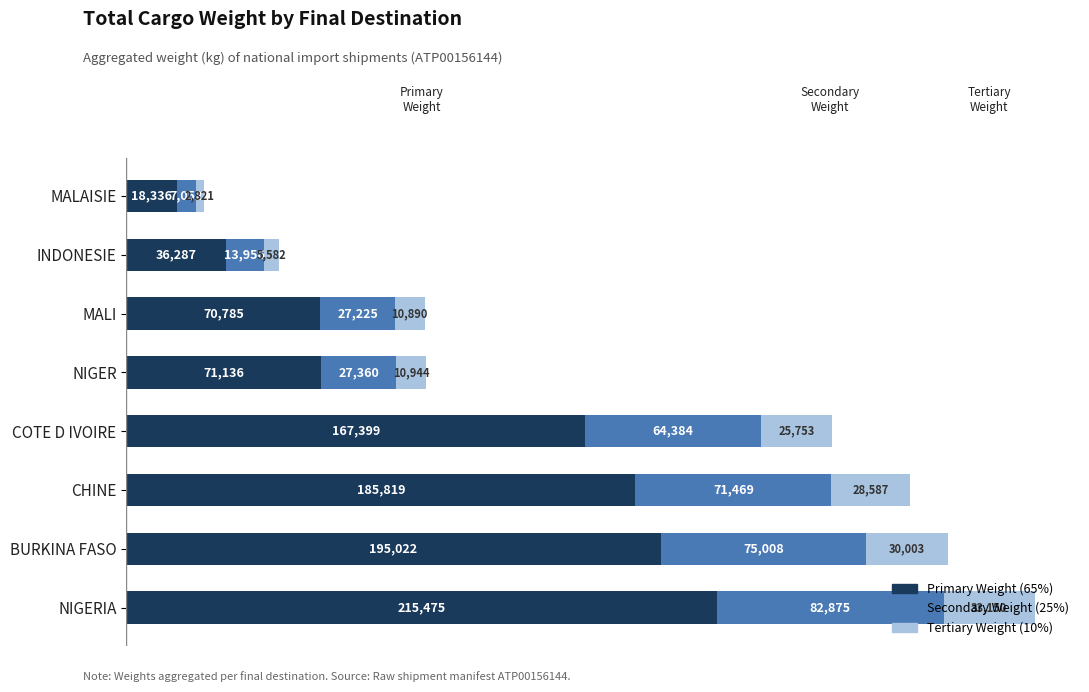

At which category is the sum across all series the highest?

NIGERIA